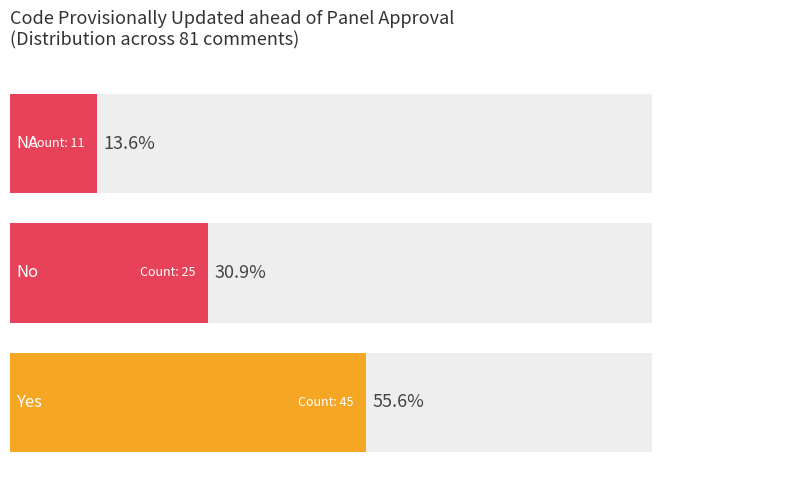

What is the sum of the values at No and Yes?

70